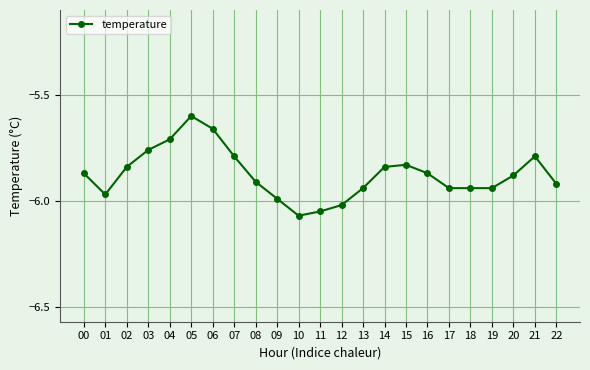

True or false: the data has more than 1 interior local peaks.

True